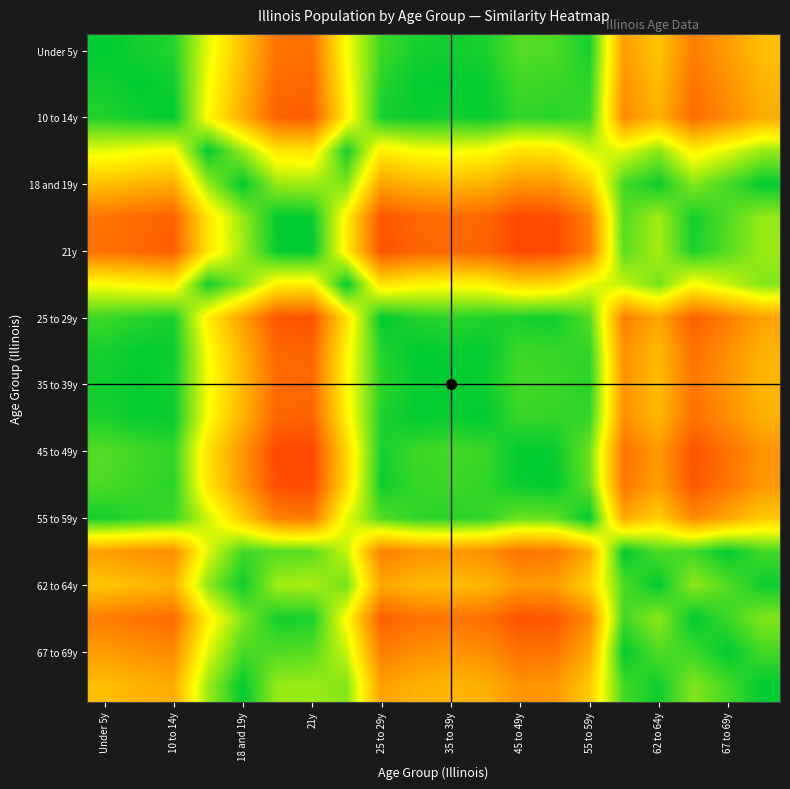

What is the smallest value displayed?

0.2